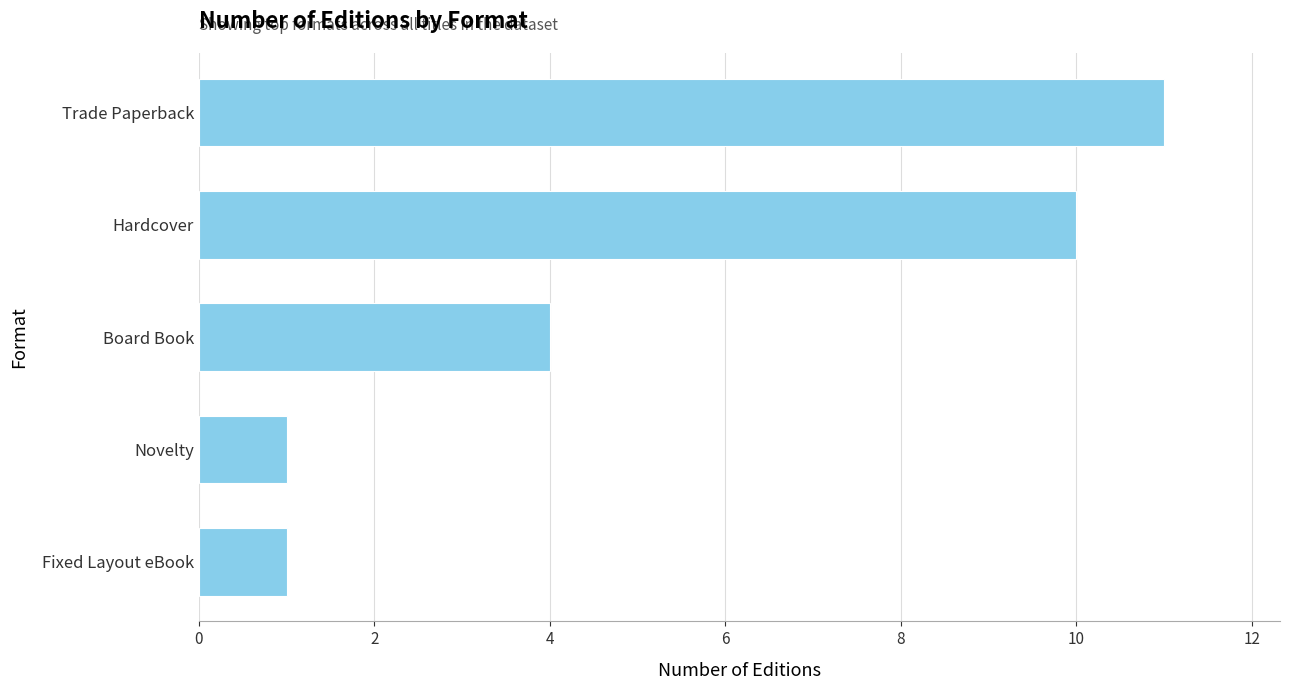

Is it true that the value at Board Book is 7?

False